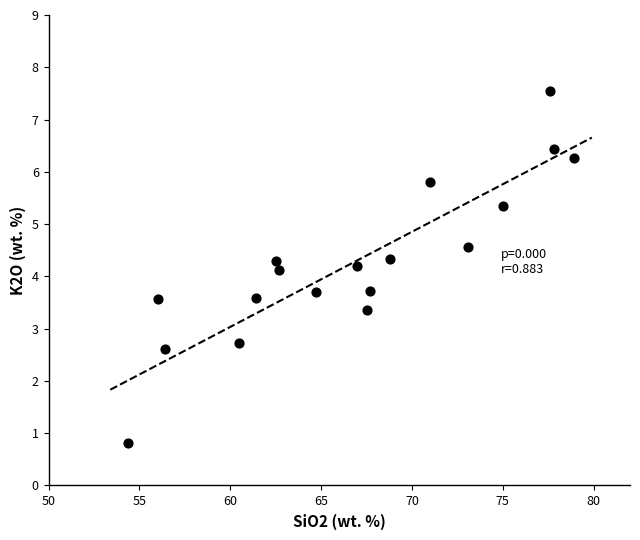

What is the range of Y values (max minus min)?

6.7